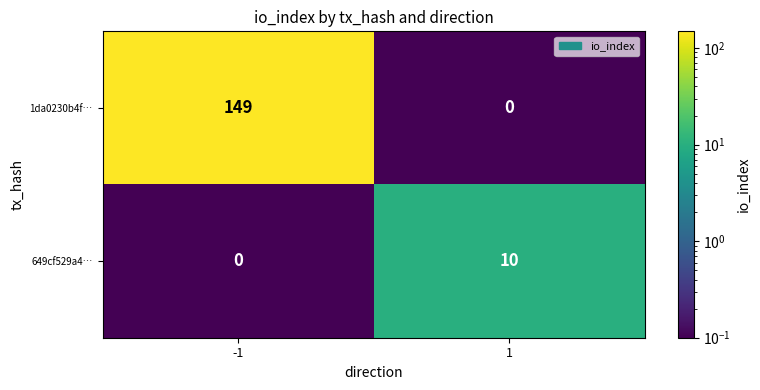

Rank the series by their average value, from lowest to highest.

649cf529a4…, 1da0230b4f…